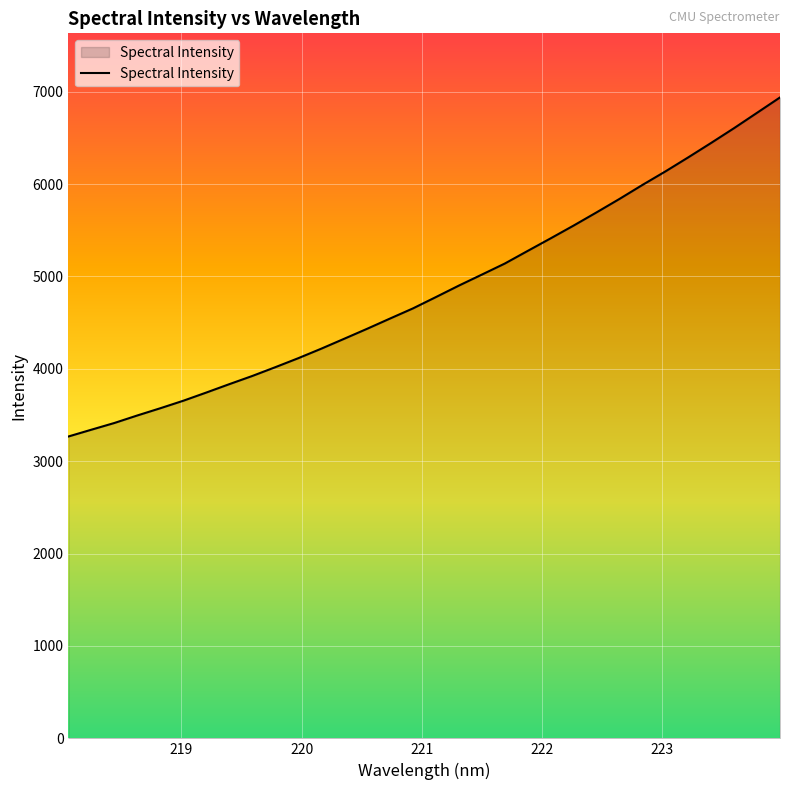

Reading right to left, what are all the values shown in this chart?

6938.3	6772.1	6606.3	6446.4	6289.8	6137.0	5990.8	5839.6	5693.9	5551.1	5412.9	5276.9	5139.9	5020.2	4901.3	4777.1	4654.5	4544.6	4433.4	4325.2	4217.8	4114.9	4017.6	3922.7	3834.2	3743.5	3654.9	3573.7	3495.5	3414.0	3341.4	3267.8